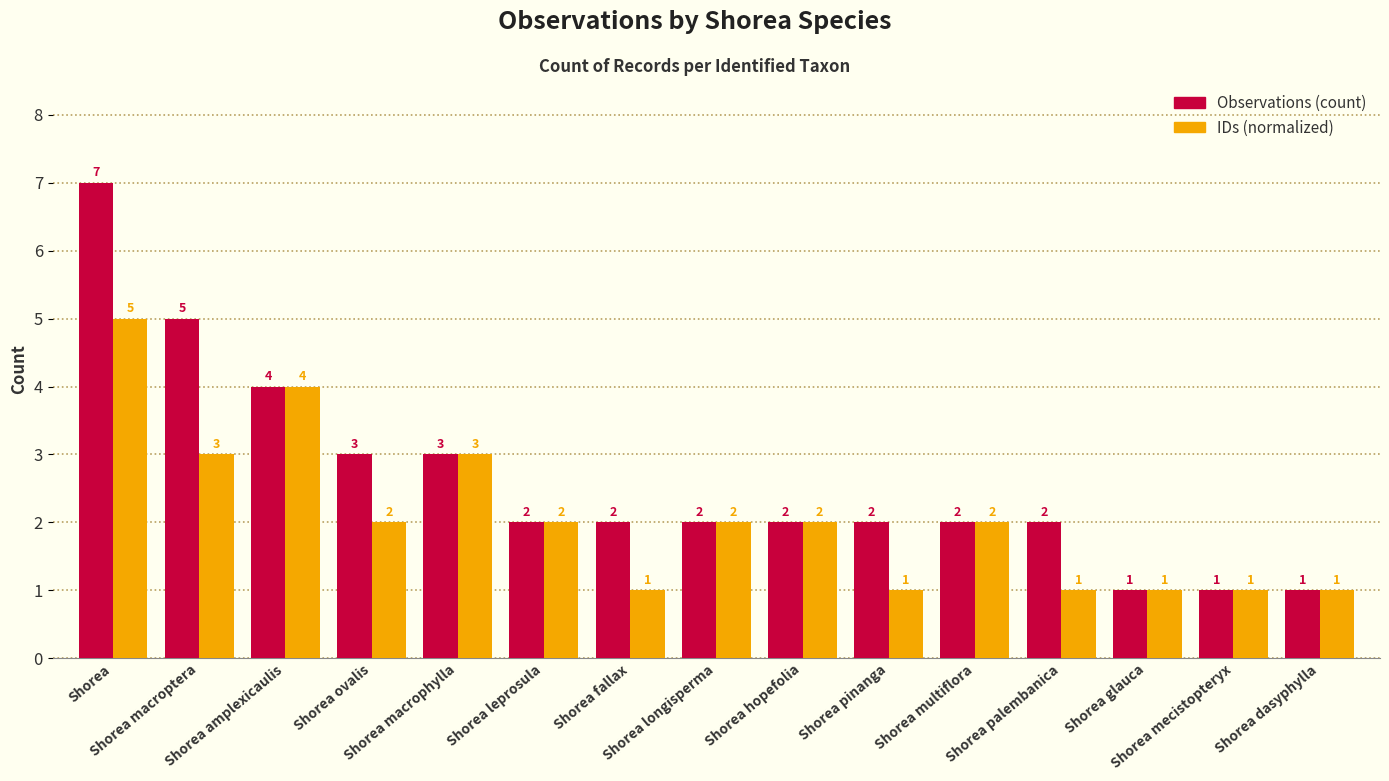

Which label corresponds to the largest value in the chart?

Shorea